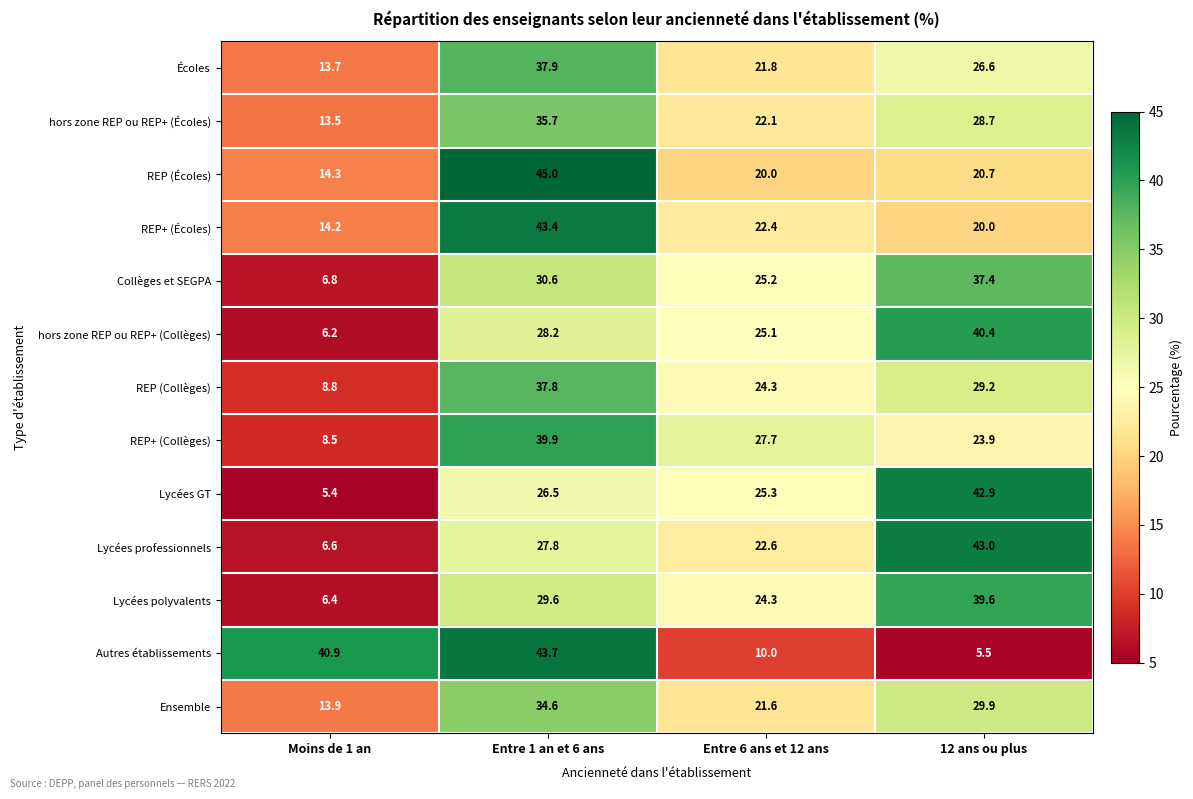

What is the maximum value for hors zone REP ou REP+ (Collèges)?

40.4